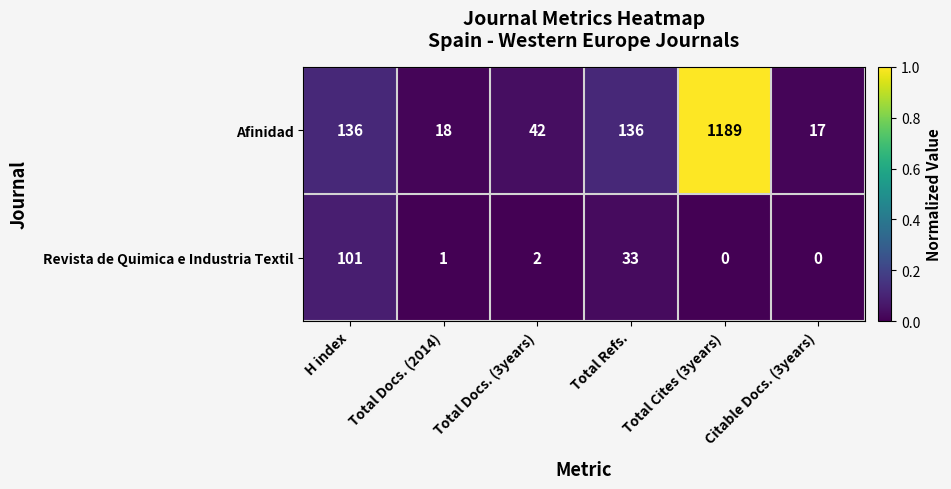

List the series in order of their peak value, highest first.

Afinidad, Revista de Quimica e Industria Textil